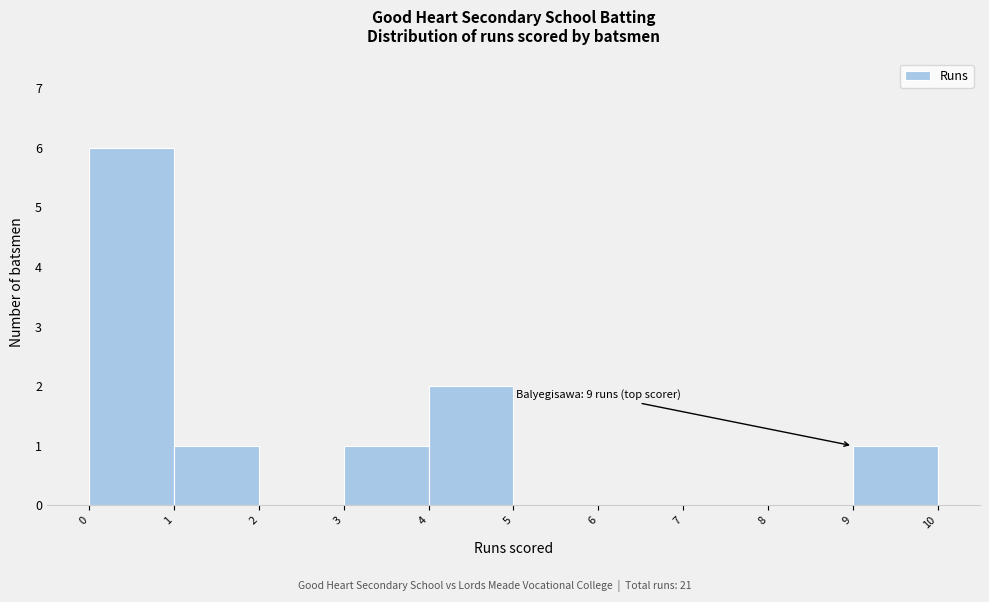

Which range on the x-axis has the tallest bar?

0 to 1